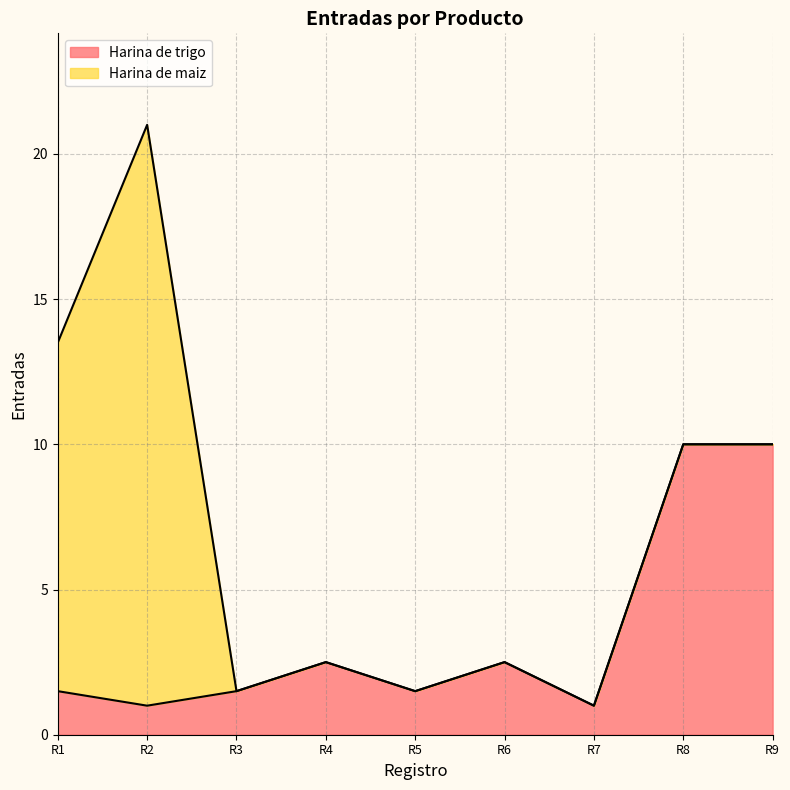

List the labels in order of value, largest first.

R8, R9, R4, R6, R1, R3, R5, R2, R7